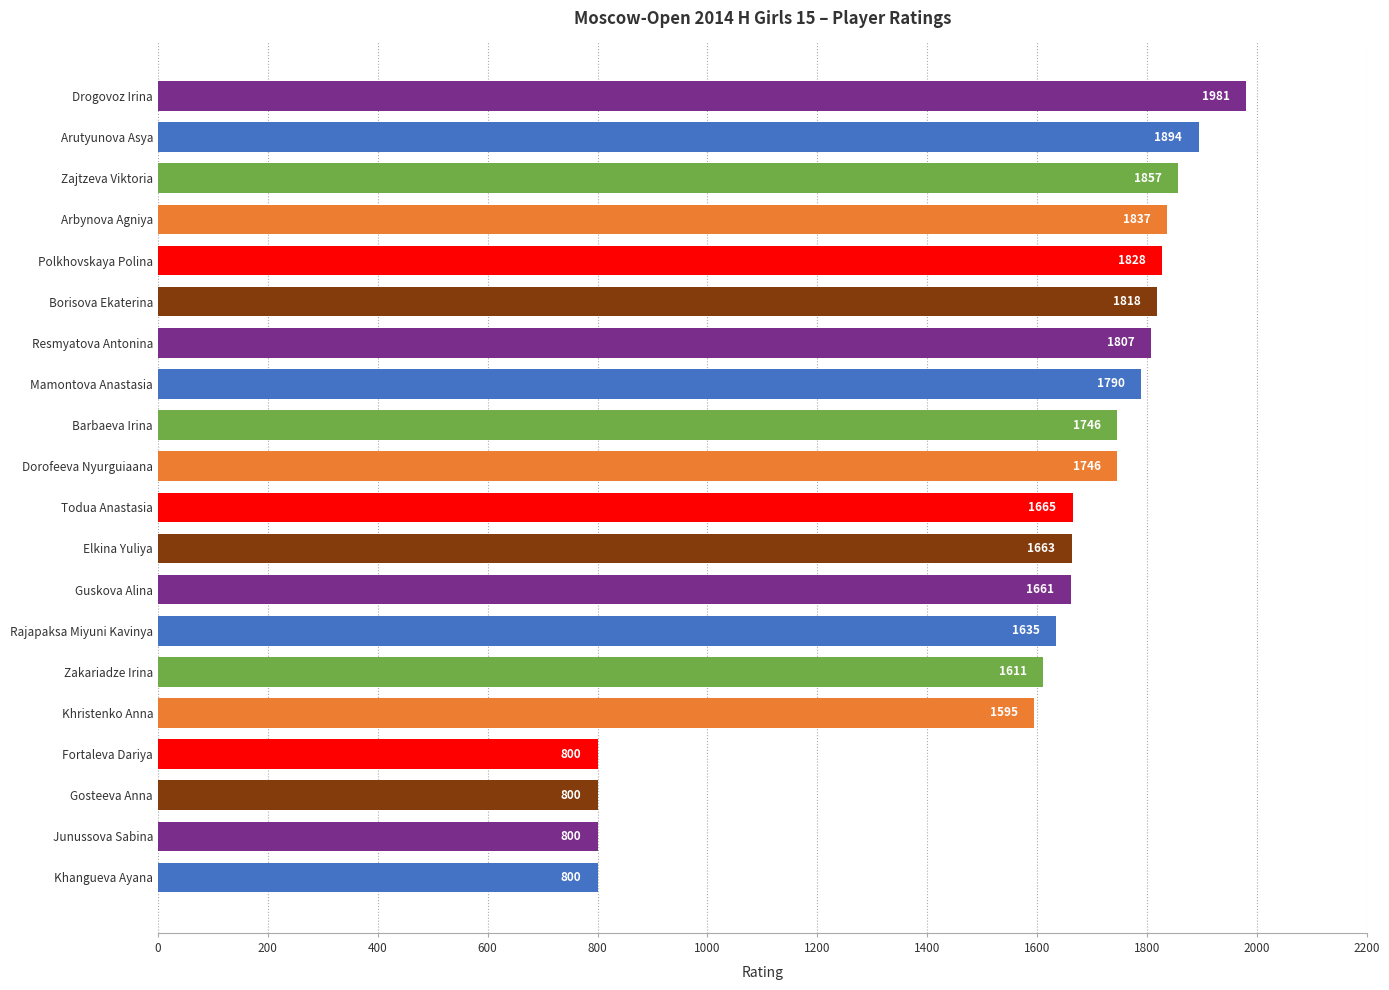

What is the smallest value displayed?

800